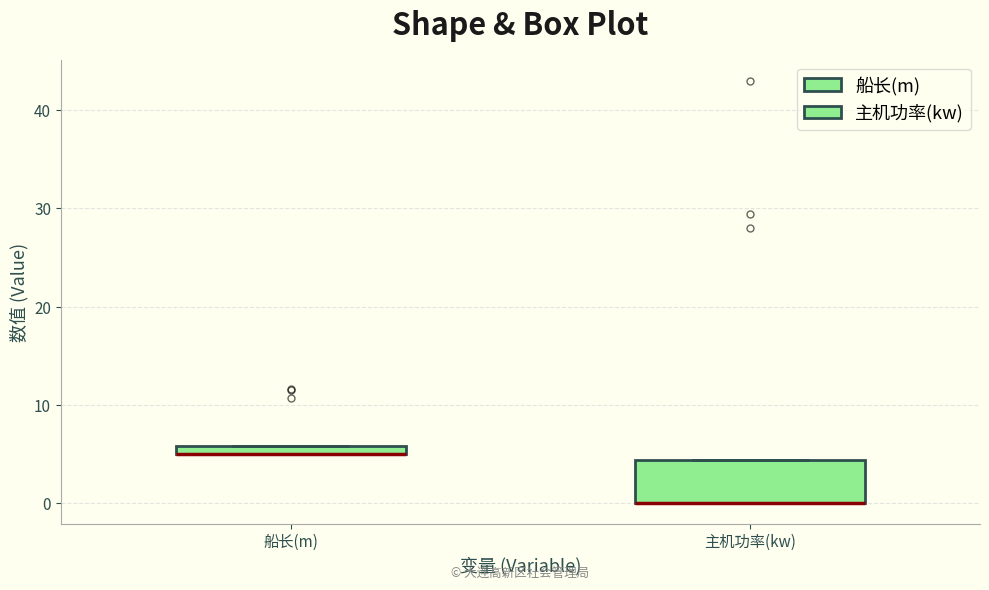

Comparing the boxes themselves (not the whiskers), which one is the tallest?

主机功率(kw)